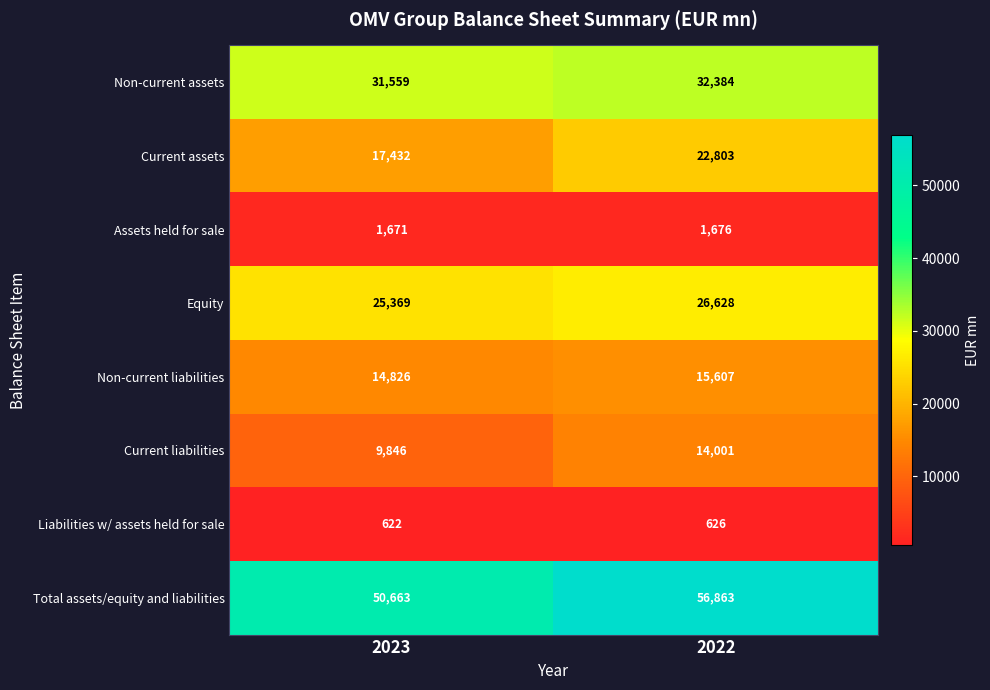

What is the difference between the highest and lowest values at 2023?

50041